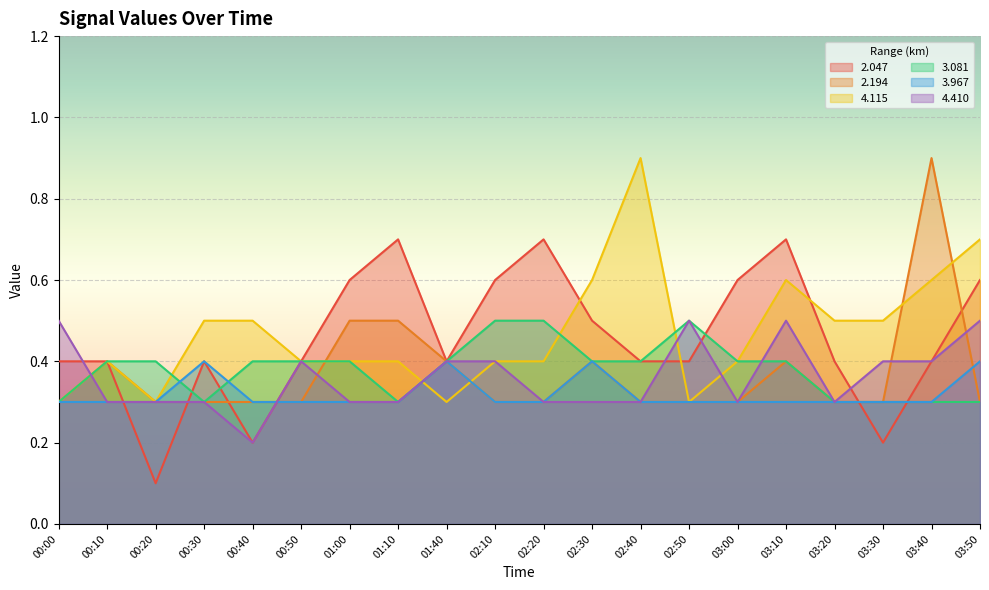

True or false:   3.081 has a value of 0.3 at 00:00.

True